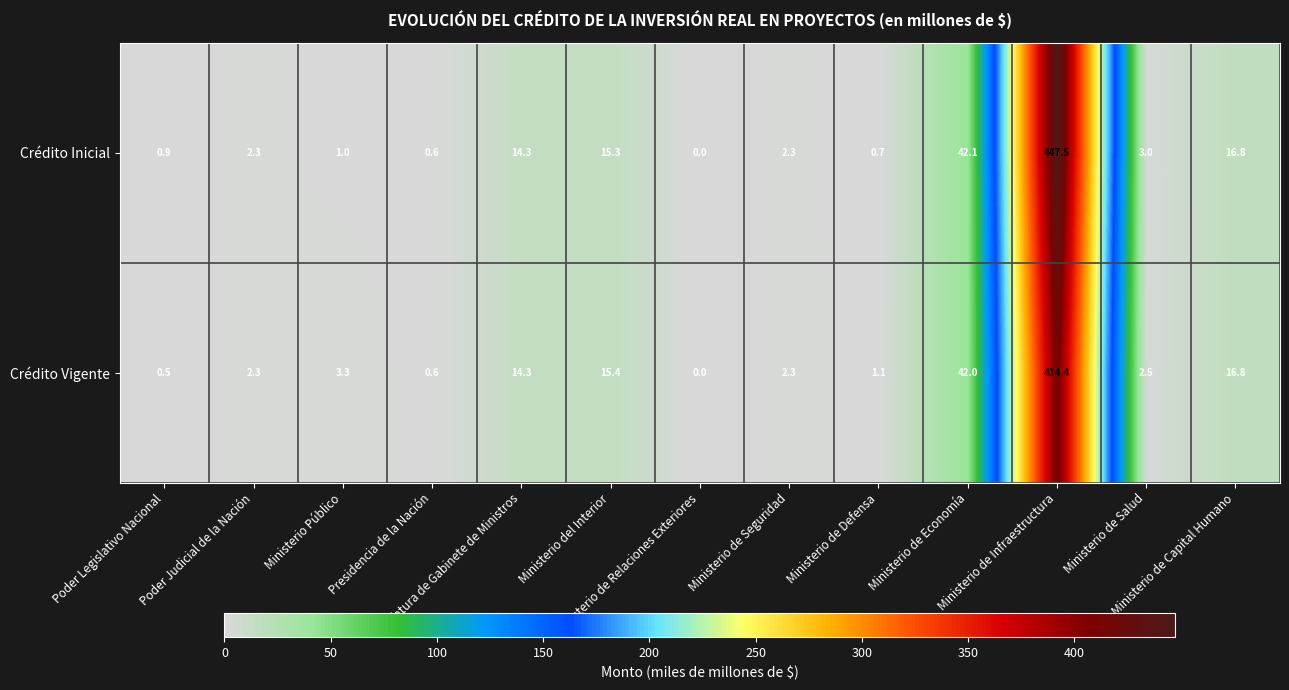

At how many categories does at least one series exceed 94?

1